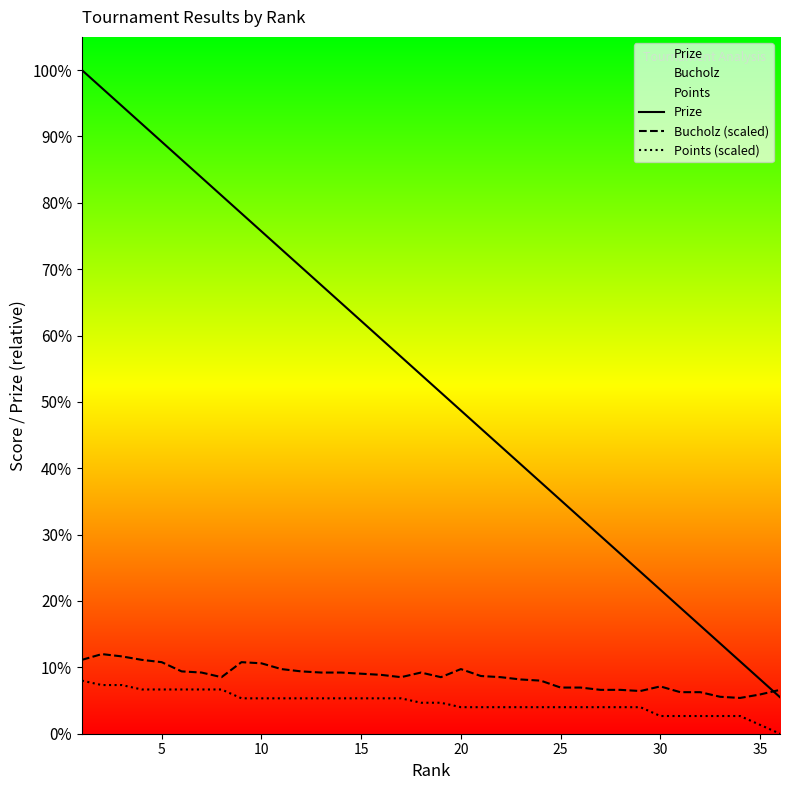

Reading left to right, transcribe all the data shown in this chart.

Prize: 1000.0	973.0	946.0	919.0	892.0	865.0	838.0	811.0	784.0	757.0	730.0	703.0	676.0	649.0	622.0	595.0	568.0	541.0	514.0	487.0	460.0	433.0	406.0	379.0	352.0	325.0	298.0	271.0	244.0	217.0	190.0	163.0	136.0	109.0	82.0	55.0
Bucholz (scaled): 111.3	120.0	116.5	111.3	107.8	93.9	92.2	85.2	107.8	106.1	97.4	93.9	92.2	92.2	90.4	88.7	85.2	92.2	85.2	97.4	87.0	85.2	81.7	80.0	69.6	69.6	66.1	66.1	64.3	71.3	62.6	62.6	55.7	53.9	59.1	66.1
Points (scaled): 80.0	73.3	73.3	66.7	66.7	66.7	66.7	66.7	53.3	53.3	53.3	53.3	53.3	53.3	53.3	53.3	53.3	46.7	46.7	40.0	40.0	40.0	40.0	40.0	40.0	40.0	40.0	40.0	40.0	26.7	26.7	26.7	26.7	26.7	13.3	0.0